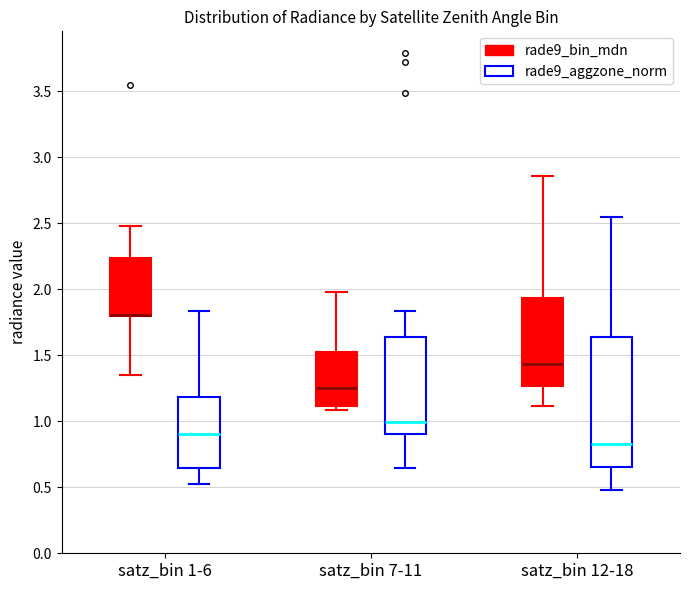

Reading left to right, transcribe this box plot: for each box, give where its median line is, the range the box spans, and where its two whiskers end, as read against the y-axis. The values are not printed on the chart, so give them approximately, as read against the axis.

satz_bin 1-6 (rade9_bin_mdn): median 1.80 (drawn on the box's lower edge), box 1.80 to 2.25, whiskers 1.35 to 2.50
satz_bin 1-6 (rade9_aggzone_norm): median 0.90, box 0.65 to 1.20, whiskers 0.50 to 1.85
satz_bin 7-11 (rade9_bin_mdn): median 1.25, box 1.10 to 1.50, whiskers 1.10 (just below the box's lower edge) to 2.00
satz_bin 7-11 (rade9_aggzone_norm): median 1.00, box 0.90 to 1.65, whiskers 0.65 to 1.85
satz_bin 12-18 (rade9_bin_mdn): median 1.45, box 1.25 to 1.95, whiskers 1.10 to 2.85
satz_bin 12-18 (rade9_aggzone_norm): median 0.85, box 0.65 to 1.65, whiskers 0.50 to 2.55